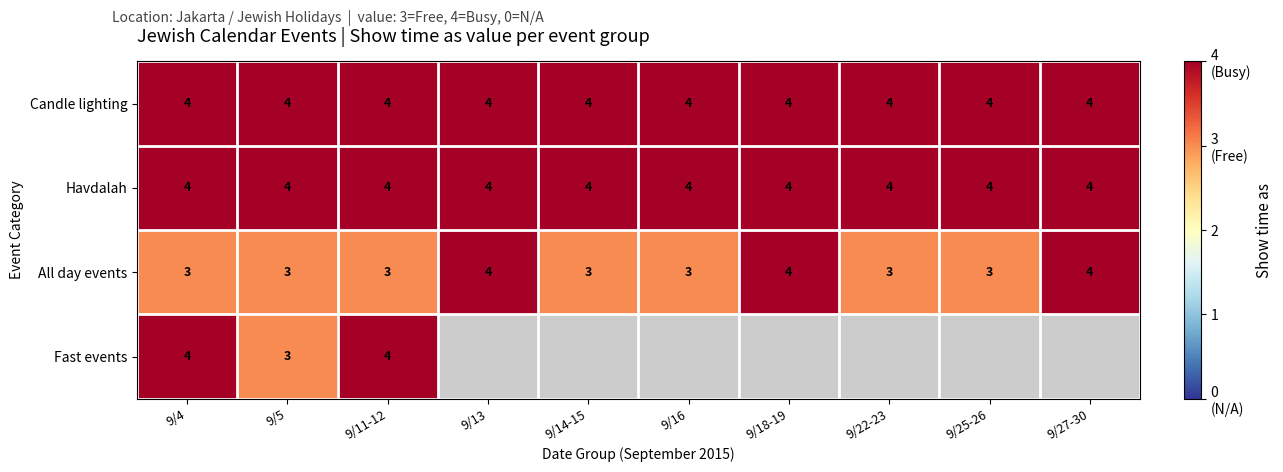

The All day events series shows 2.0 at 9/25-26. True or false?

False